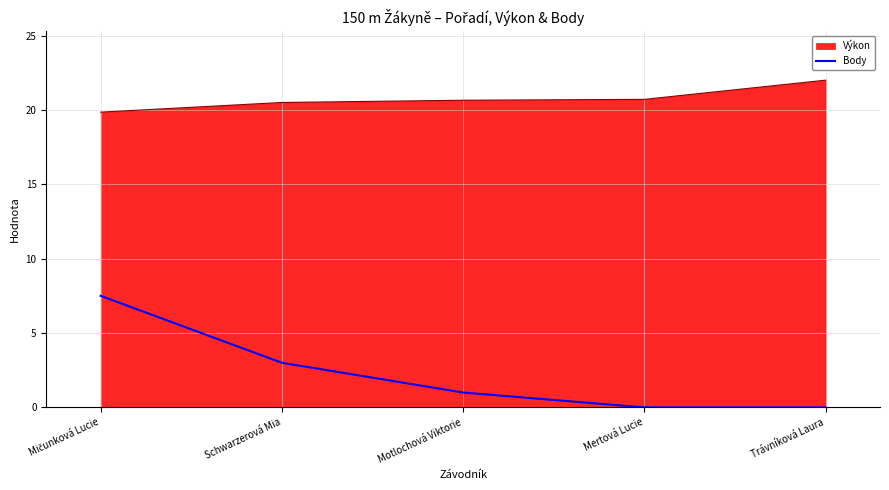

What is the maximum value shown in the chart?

22.0